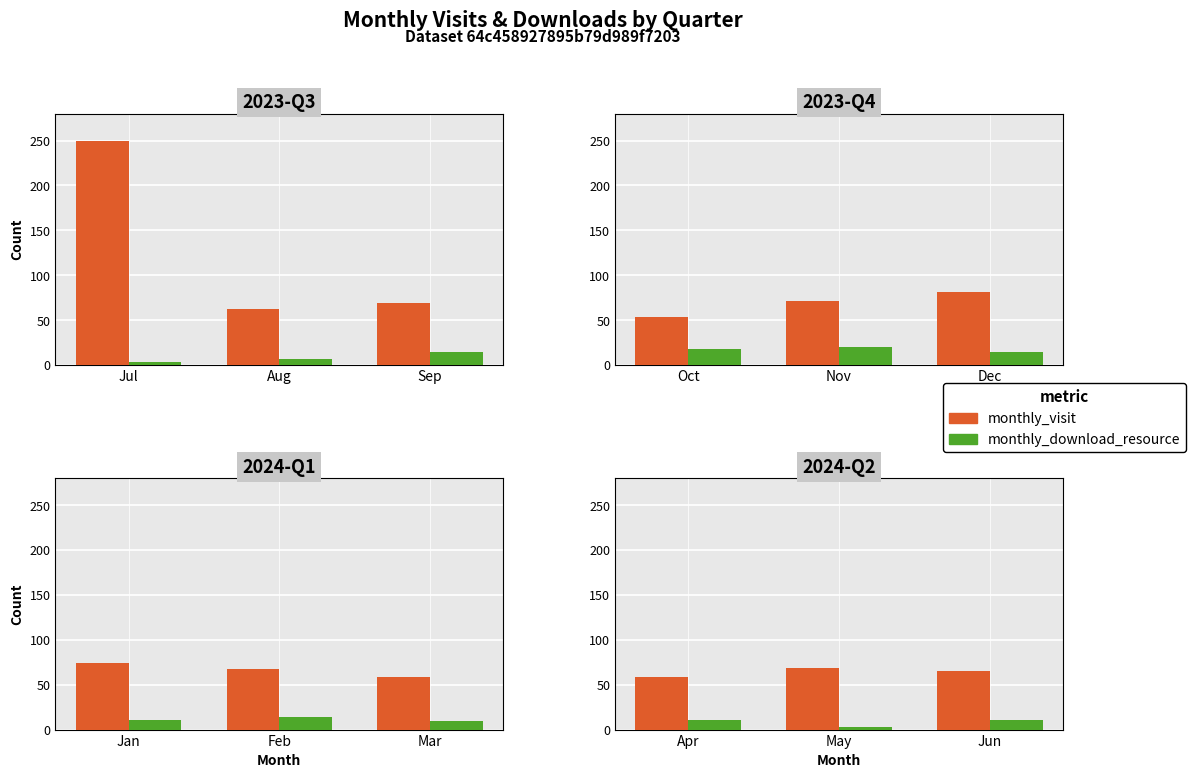

How many data points does each series have?

3